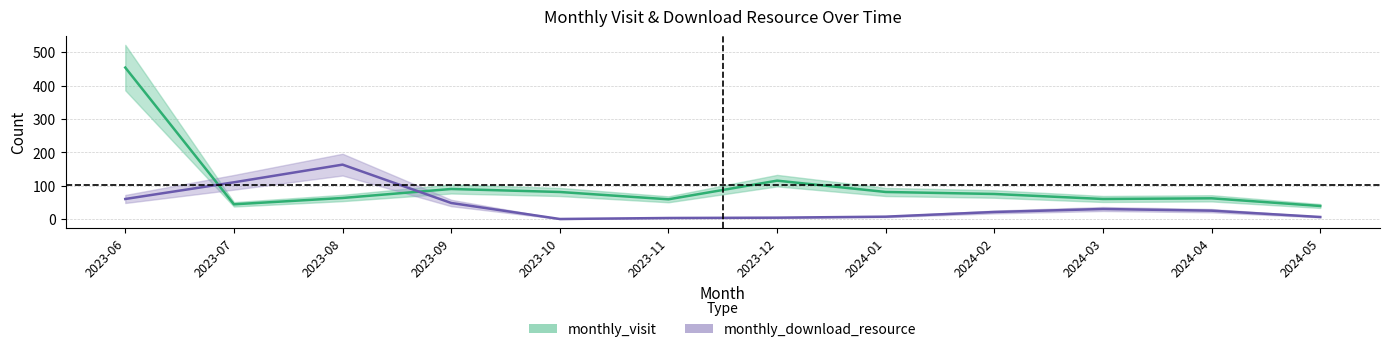

What position from the right is 2024-01?

5